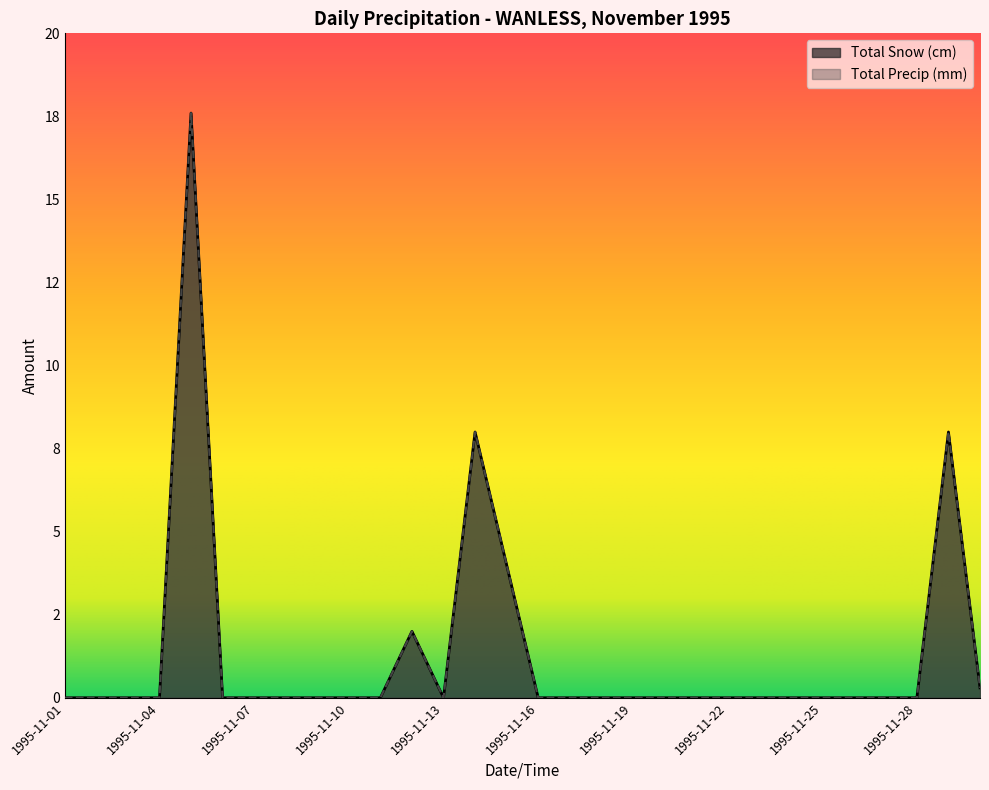

What is the average value of the Total Precip (mm) series?

1.3